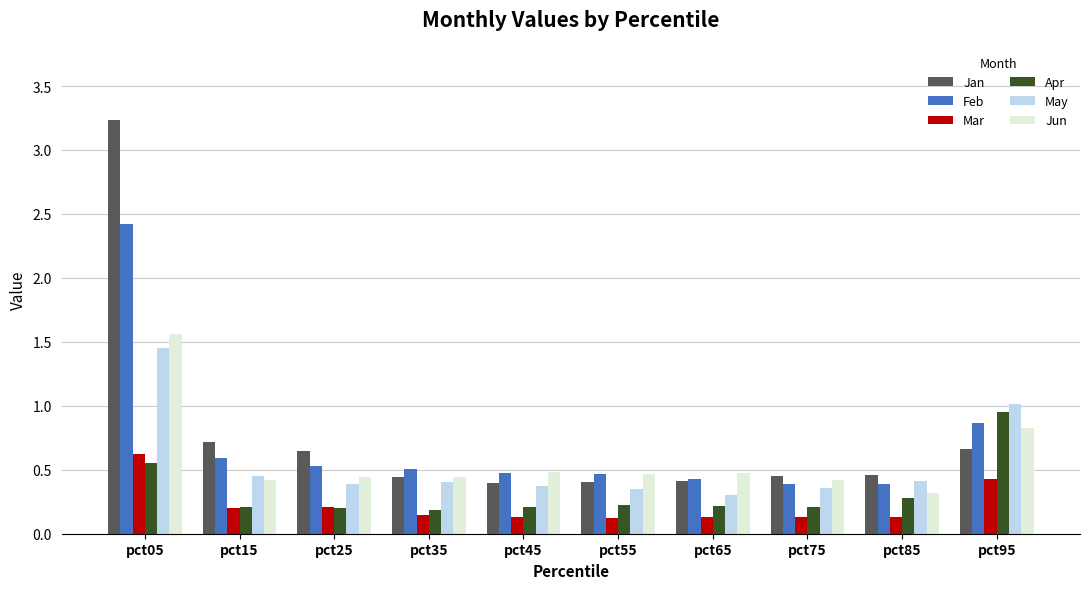

Which series has the largest total across all categories?

Jan